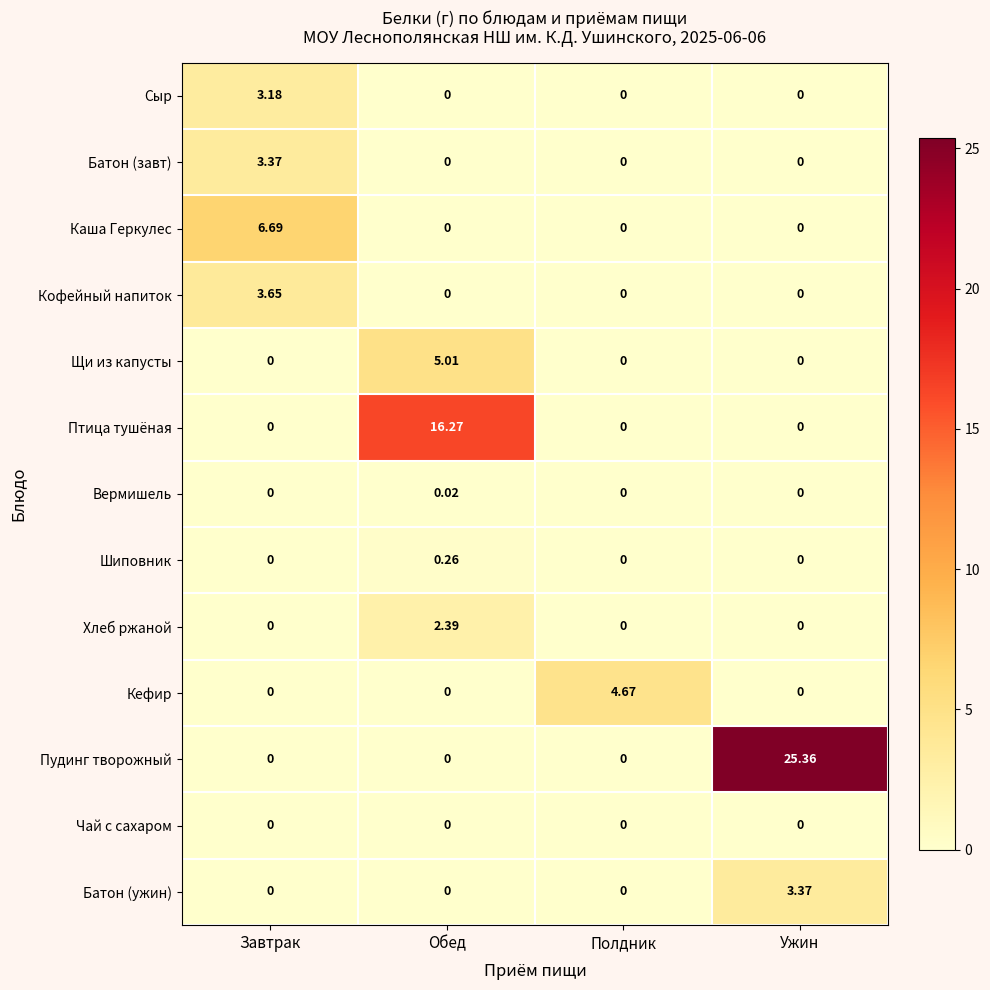

Which label corresponds to the largest value in the chart?

Ужин